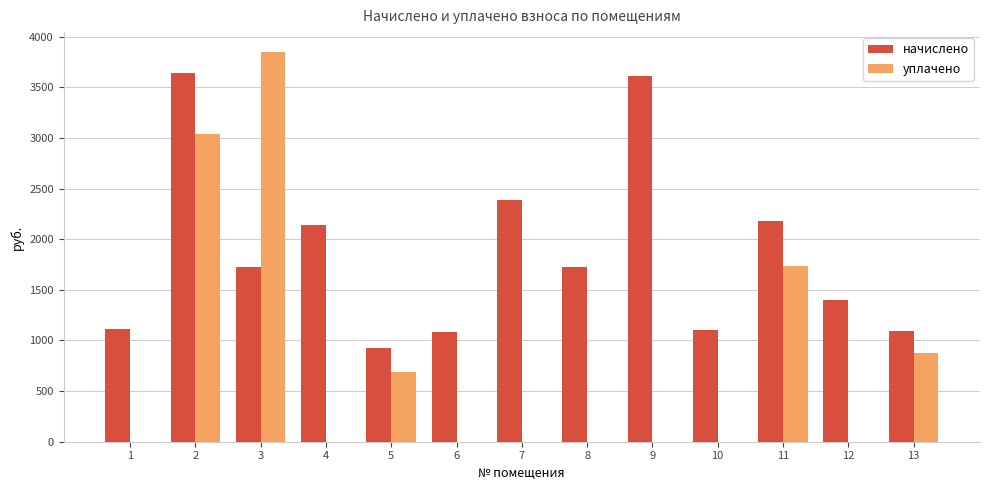

Which series changed the most between 8 and 10?

начислено